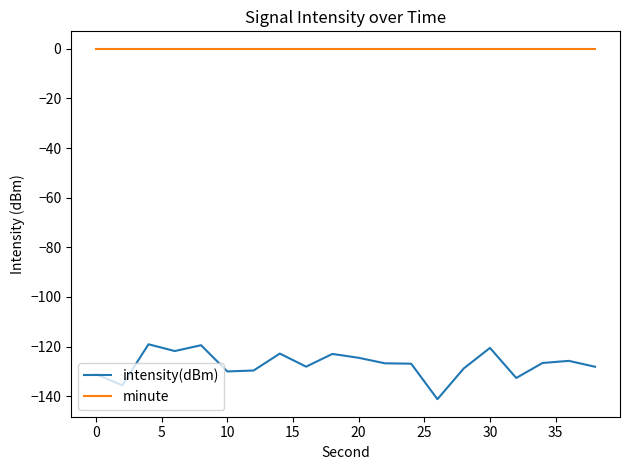

Which series has the largest total across all categories?

minute